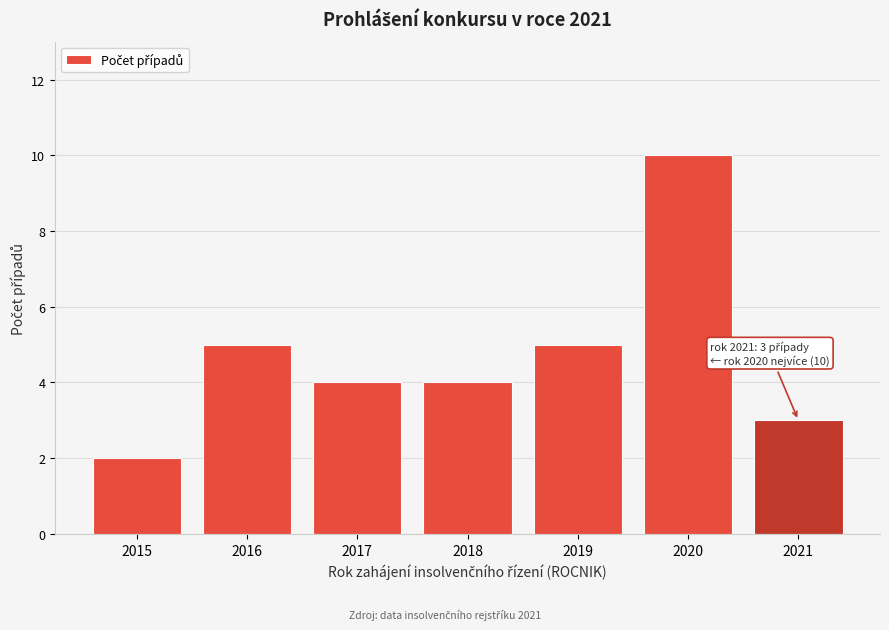

Reading left to right, transcribe all the data shown in this chart.

2015=2	2016=5	2017=4	2018=4	2019=5	2020=10	2021=3